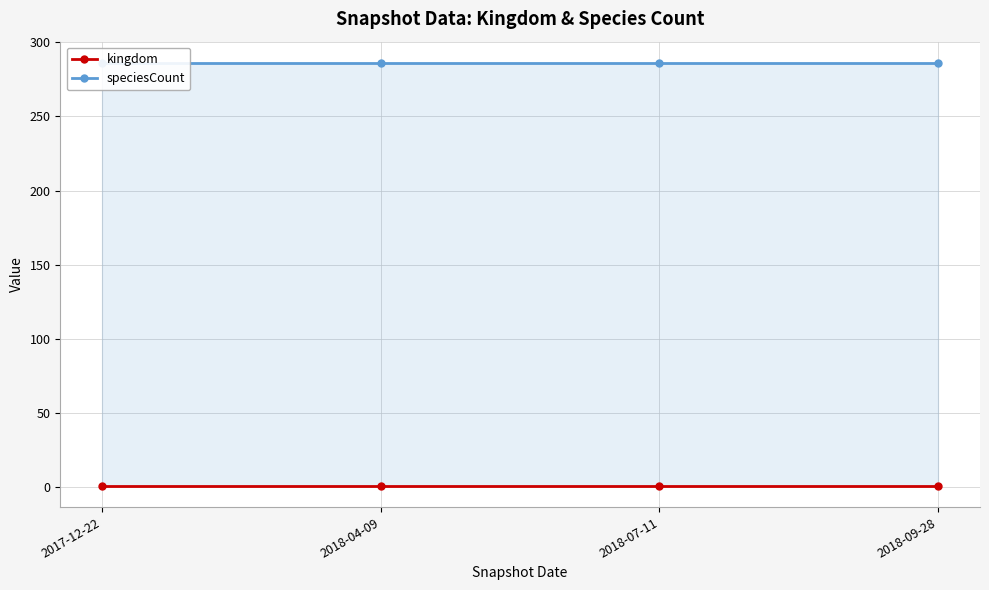

What is the spread (max minus min) of values at 2018-07-11?

285